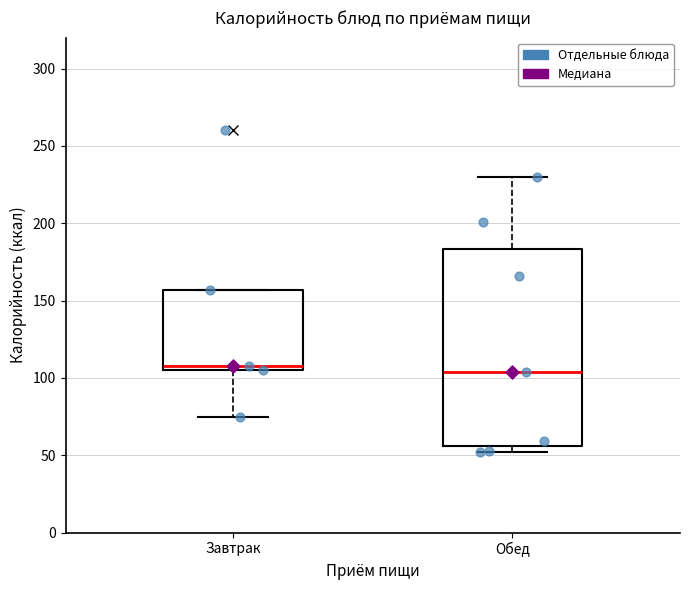

Where is the upper edge of the box for Завтрак on the y-axis? The values are not printed on the chart, so give them approximately, as read against the axis.

155